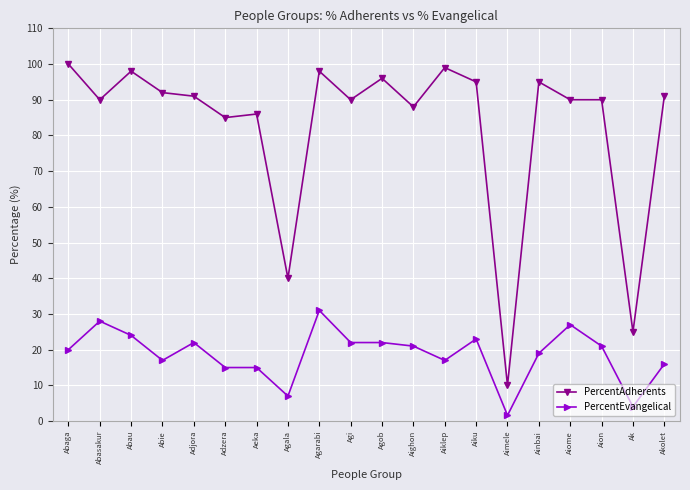

What is the sum of all PercentEvangelical values?

372.6